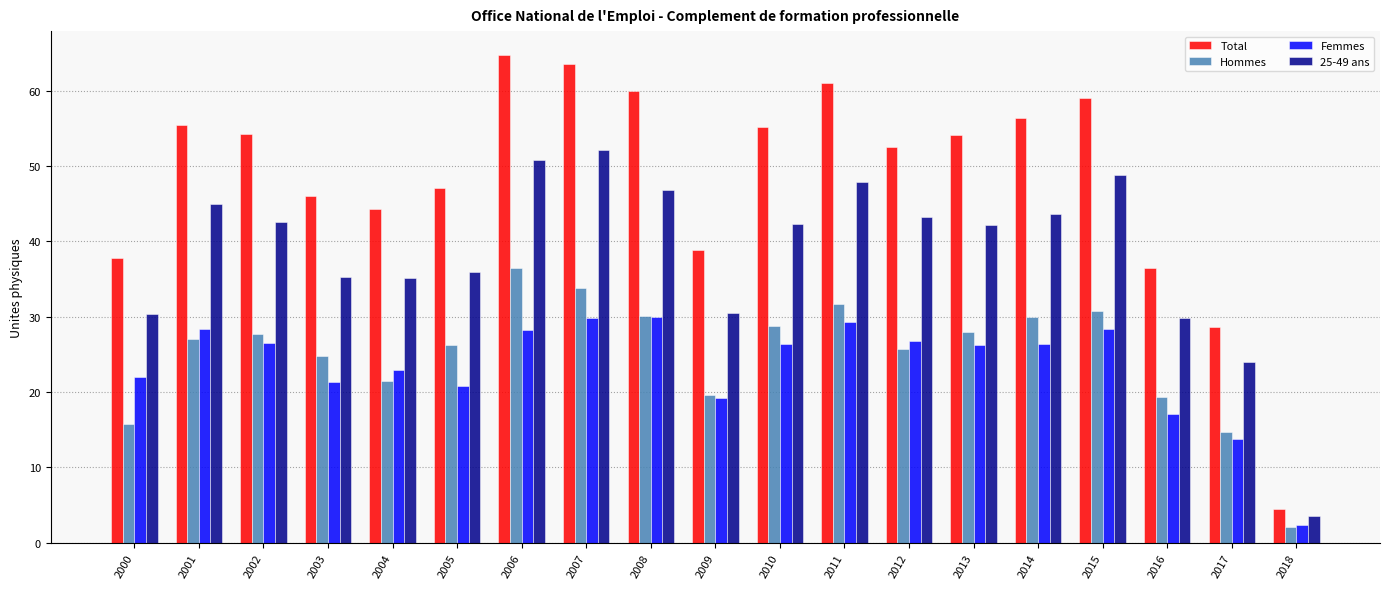

What is the difference between the maximum and minimum values in the Hommes series?

34.3